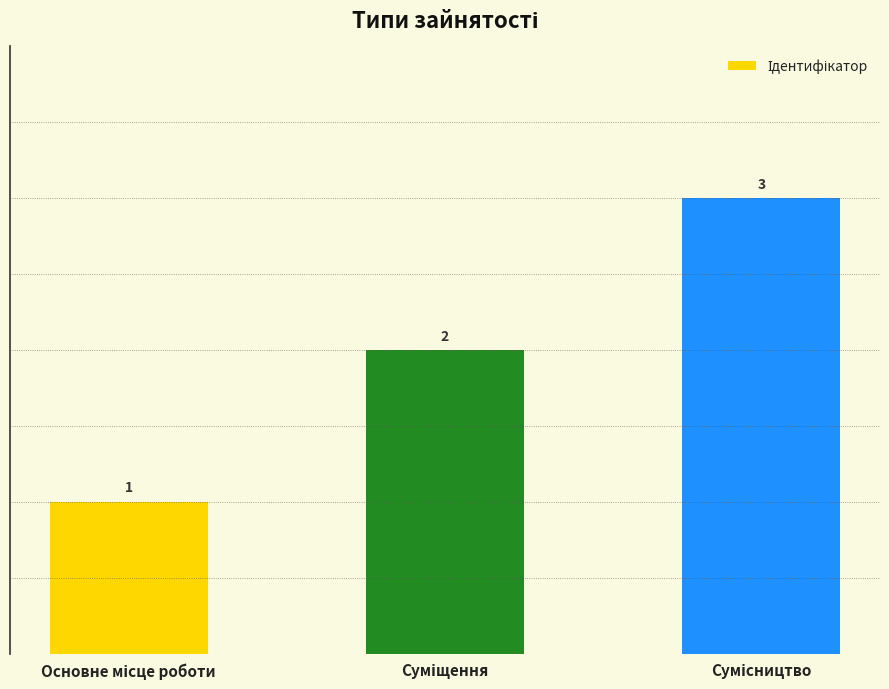

How many values are between 1 and 3?

3